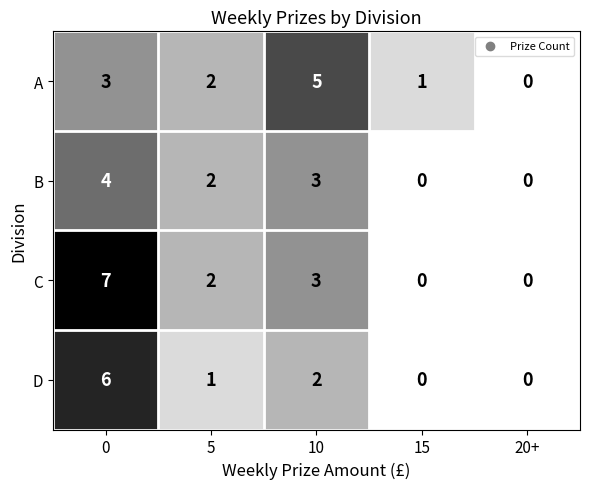

Which series has the largest range (max minus min)?

C